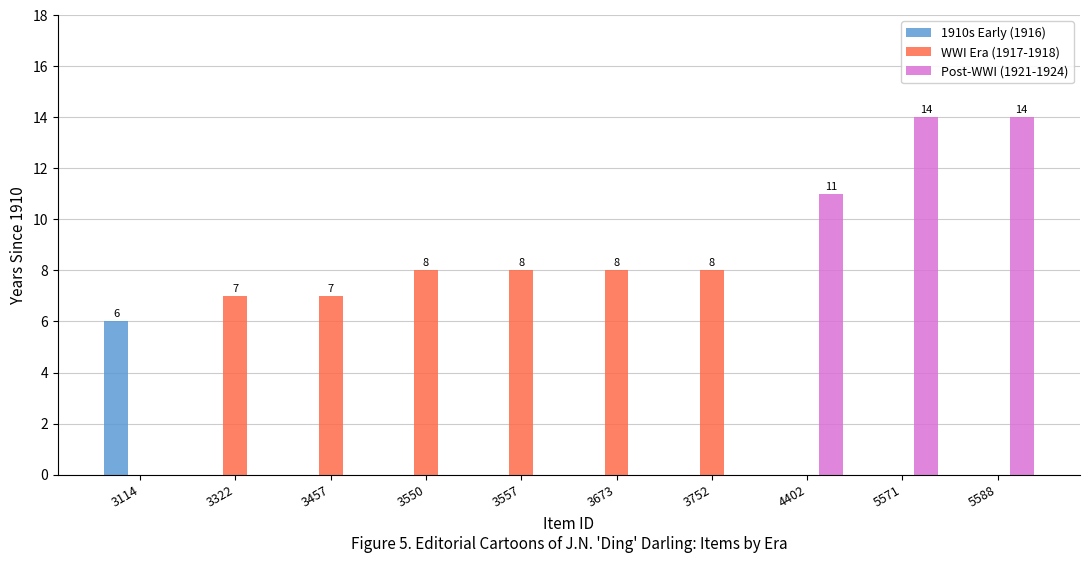

What is the total value across all series at 3673?

8